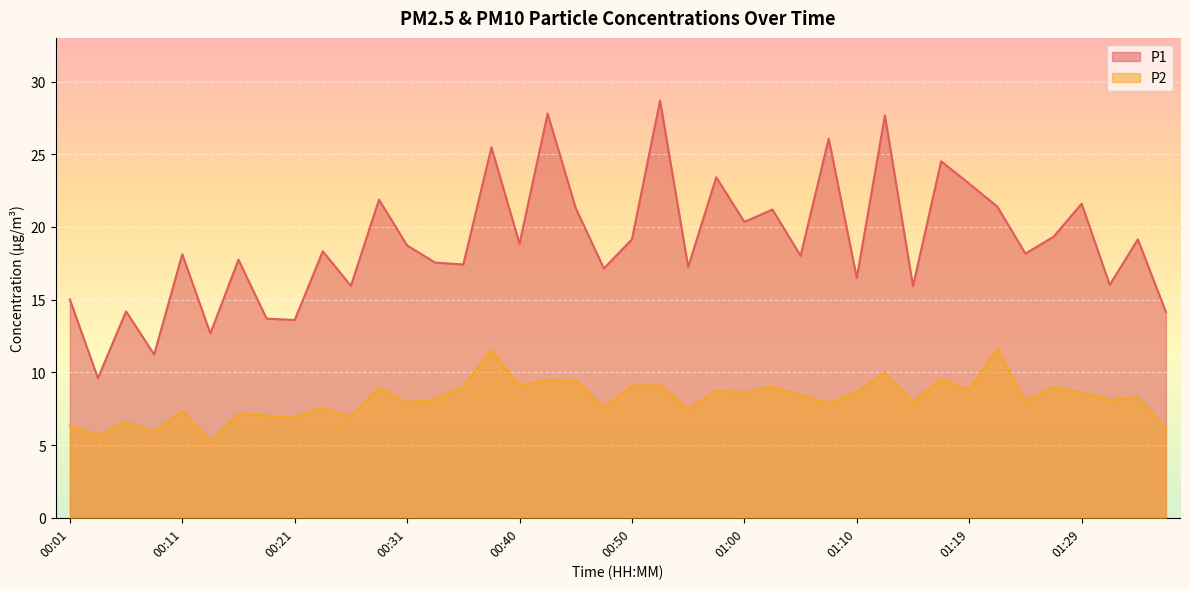

Reading left to right, transcribe all the data shown in this chart.

P1: 00:01=15.0	00:03=9.6	00:06=14.2	00:08=11.2	00:11=18.1	00:13=12.7	00:16=17.8	00:18=13.7	00:21=13.6	00:23=18.3	00:26=15.9	00:28=21.9	00:31=18.7	00:33=17.6	00:35=17.4	00:38=25.5	00:40=18.9	00:43=27.8	00:45=21.3	00:48=17.1	00:50=19.1	00:52=28.7	00:55=17.2	00:57=23.4	01:00=20.4	01:02=21.2	01:05=18.0	01:07=26.1	01:10=16.5	01:12=27.7	01:14=15.9	01:17=24.5	01:19=23.0	01:22=21.4	01:24=18.2	01:27=19.3	01:29=21.6	01:31=16.0	01:34=19.1	01:36=14.2
P2: 00:01=6.3	00:03=5.6	00:06=6.6	00:08=5.9	00:11=7.3	00:13=5.2	00:16=7.1	00:18=7.0	00:21=6.9	00:23=7.6	00:26=7.0	00:28=8.9	00:31=7.9	00:33=8.1	00:35=9.0	00:38=11.5	00:40=9.1	00:43=9.4	00:45=9.4	00:48=7.5	00:50=9.1	00:52=9.1	00:55=7.5	00:57=8.8	01:00=8.6	01:02=9.0	01:05=8.4	01:07=7.9	01:10=8.6	01:12=10.0	01:14=8.0	01:17=9.5	01:19=8.8	01:22=11.6	01:24=8.0	01:27=9.0	01:29=8.6	01:31=8.1	01:34=8.3	01:36=6.1